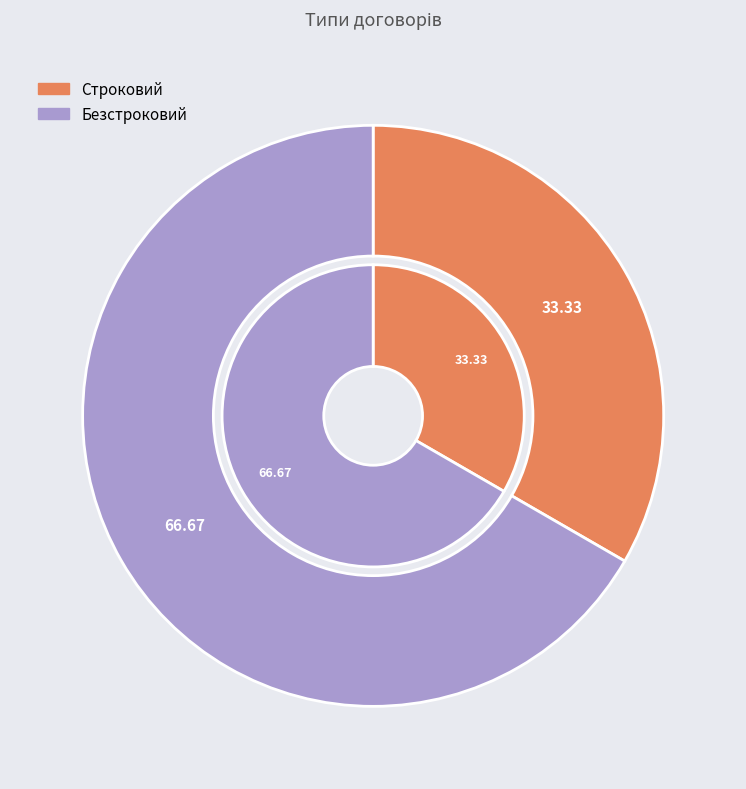

Is Безстроковий the majority of the pie?

Yes